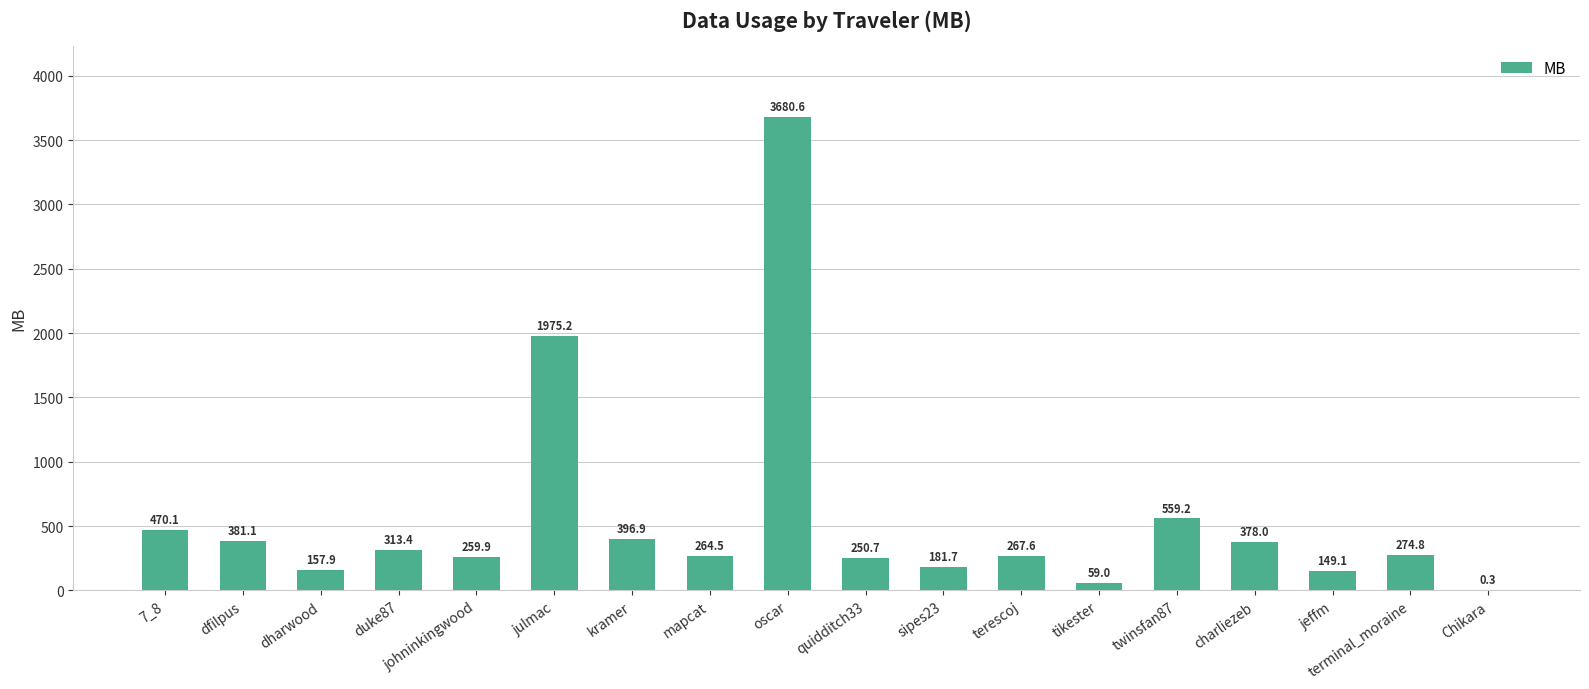

At which label does the data first exceed 274?

7_8